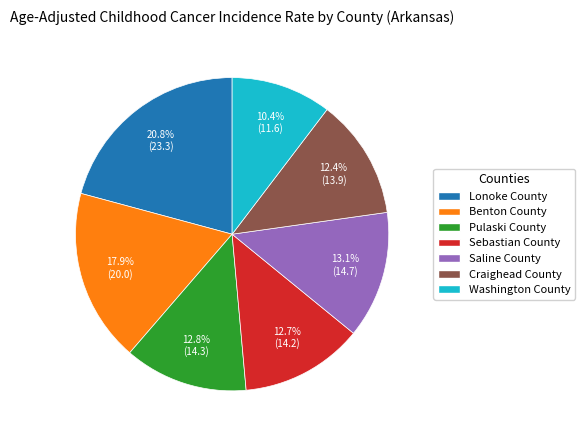

What is the smallest slice in the pie chart?

Washington County